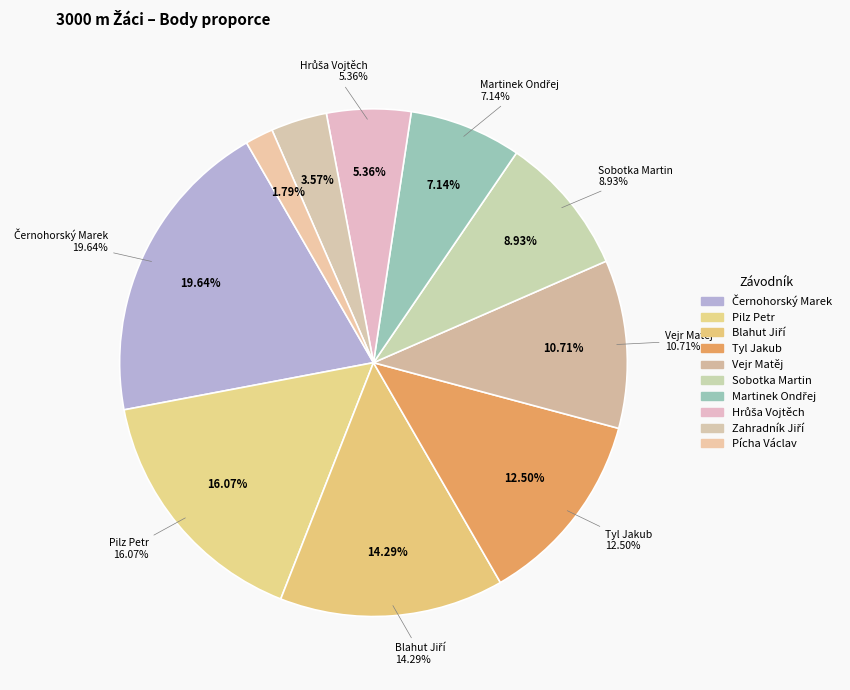

What is the change in value from Černohorský Marek to Blahut Jiří?

-3